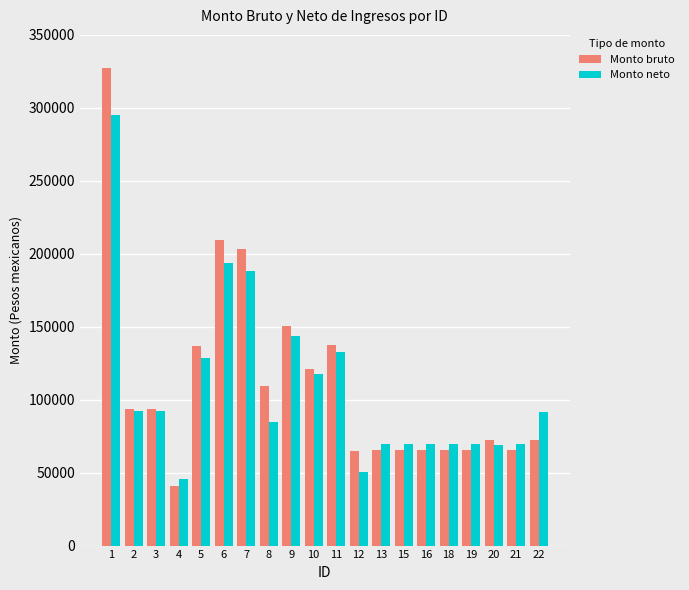

At which category does the chart reach its peak across all series?

1